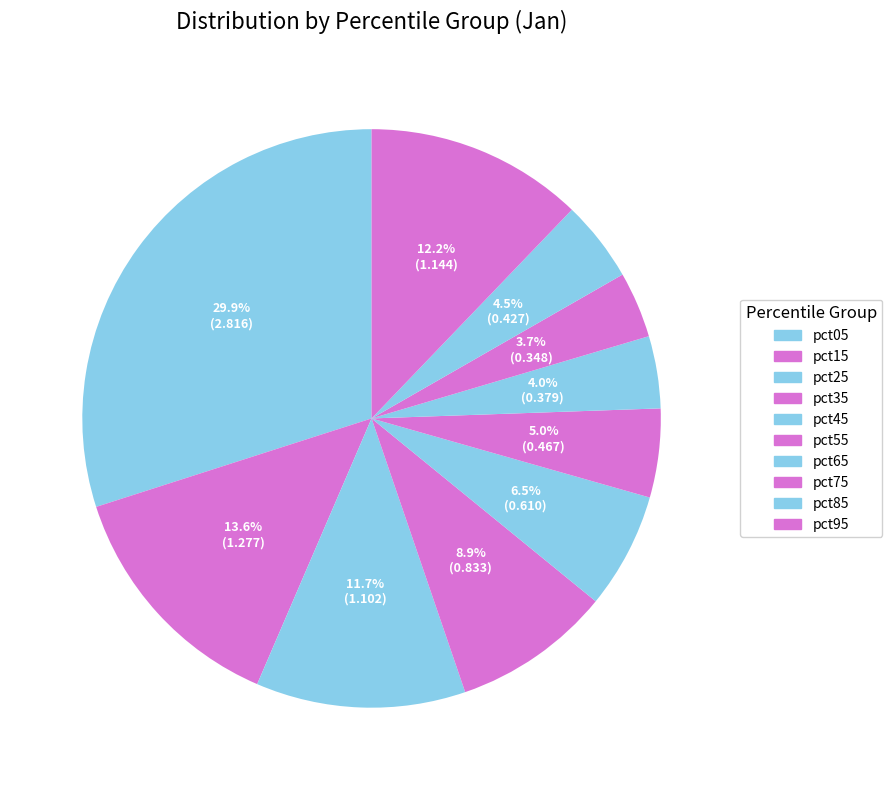

To the nearest percent, what percentage of the pie is pct05?

30%